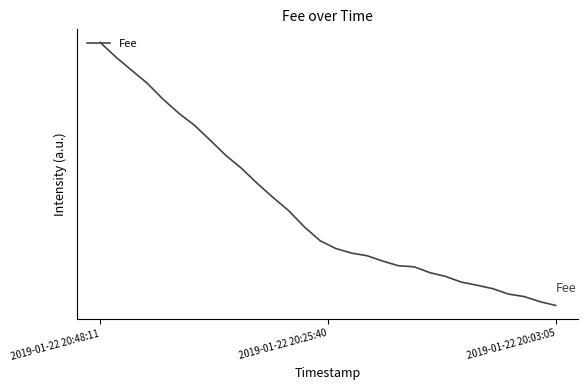

At which label is the value closest to 0?

2019-01-22 20:03:05